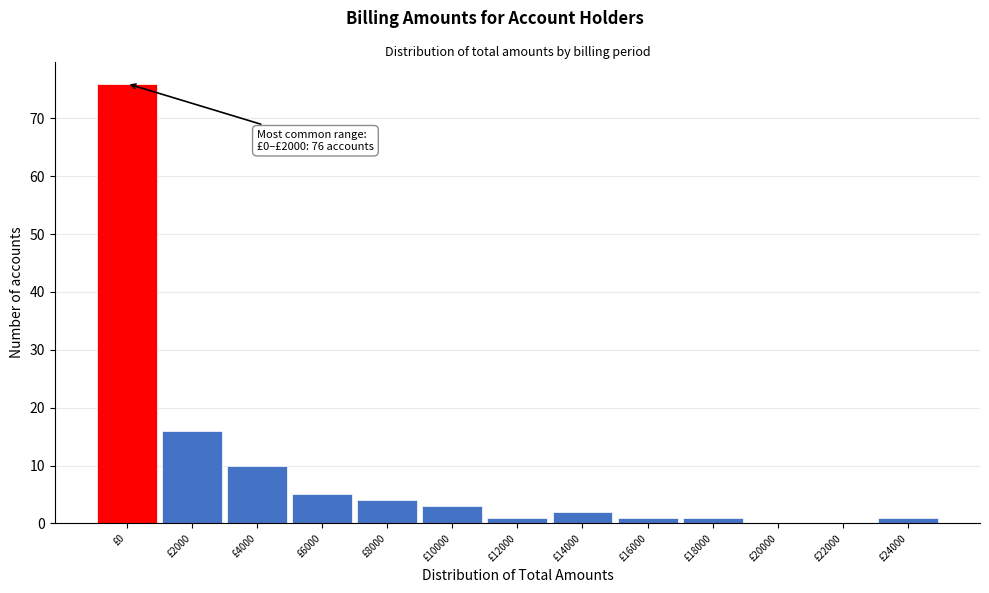

Reading right to left, what are all the values shown in this chart?

£24000=1	£22000=0	£20000=0	£18000=1	£16000=1	£14000=2	£12000=1	£10000=3	£8000=4	£6000=5	£4000=10	£2000=16	£0=76